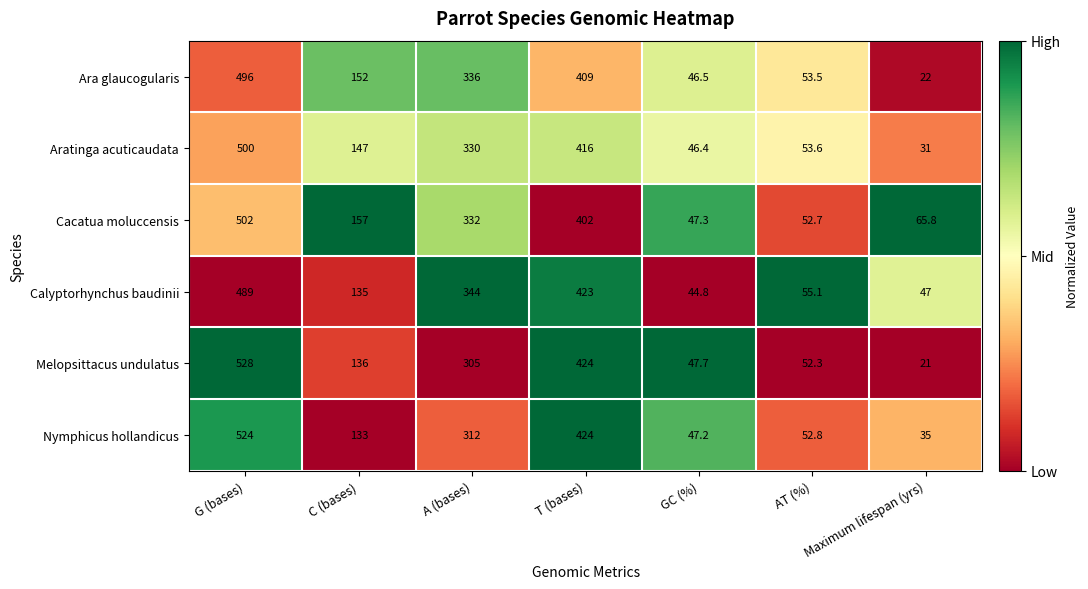

Which series has the largest range (max minus min)?

Melopsittacus undulatus